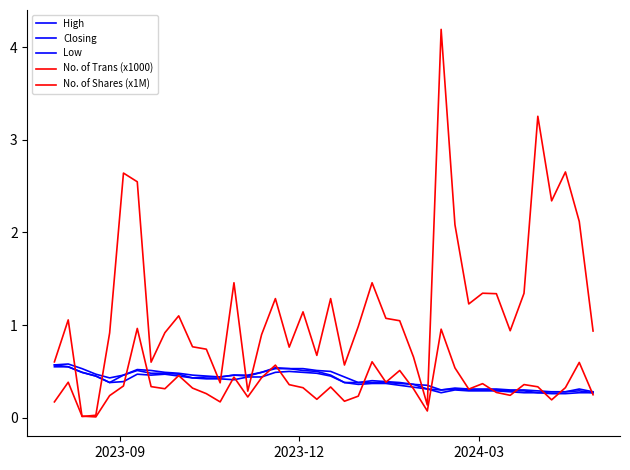

What is the difference between the maximum and minimum values in the Closing series?

0.3